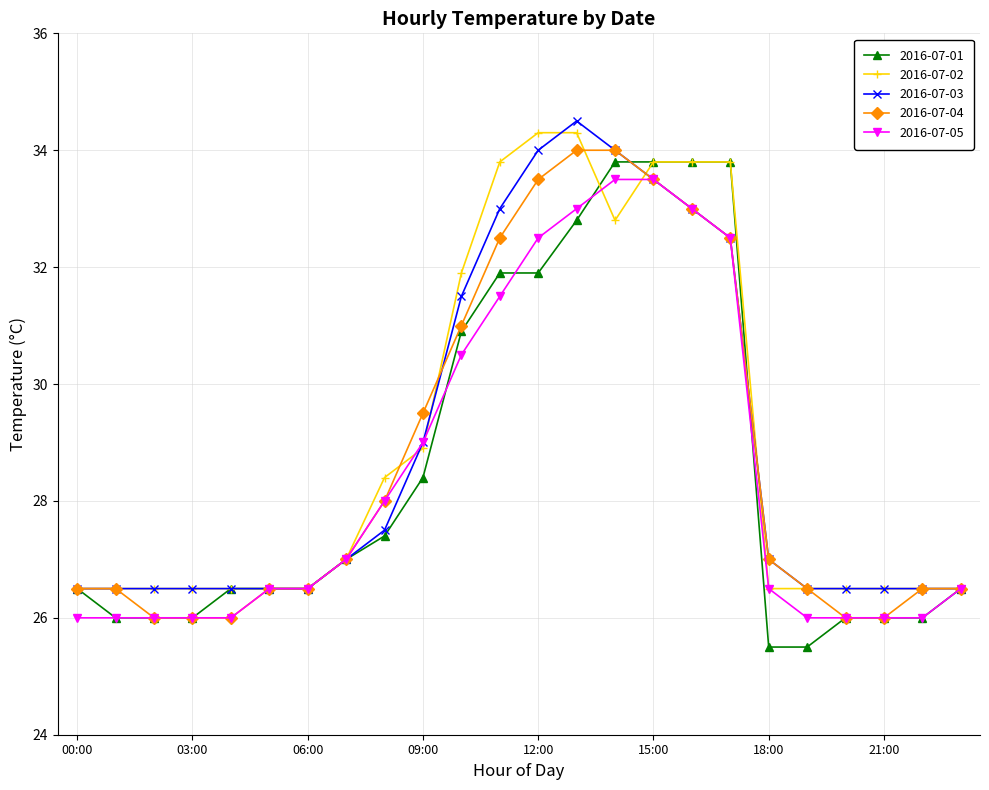

What is the lowest value of the 2016-07-01 series?

25.5